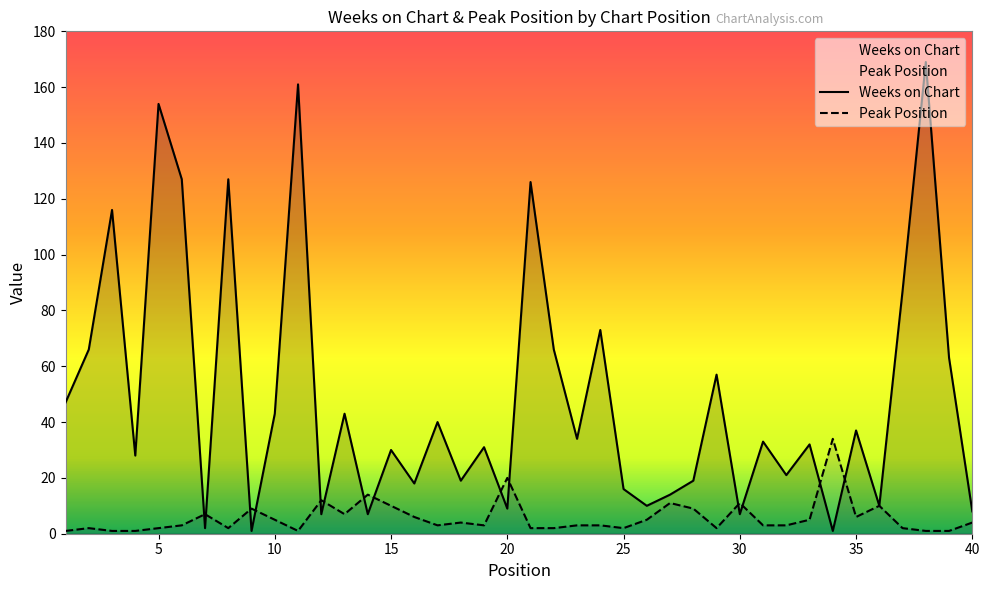

What is the spread (max minus min) of values at 40?

4